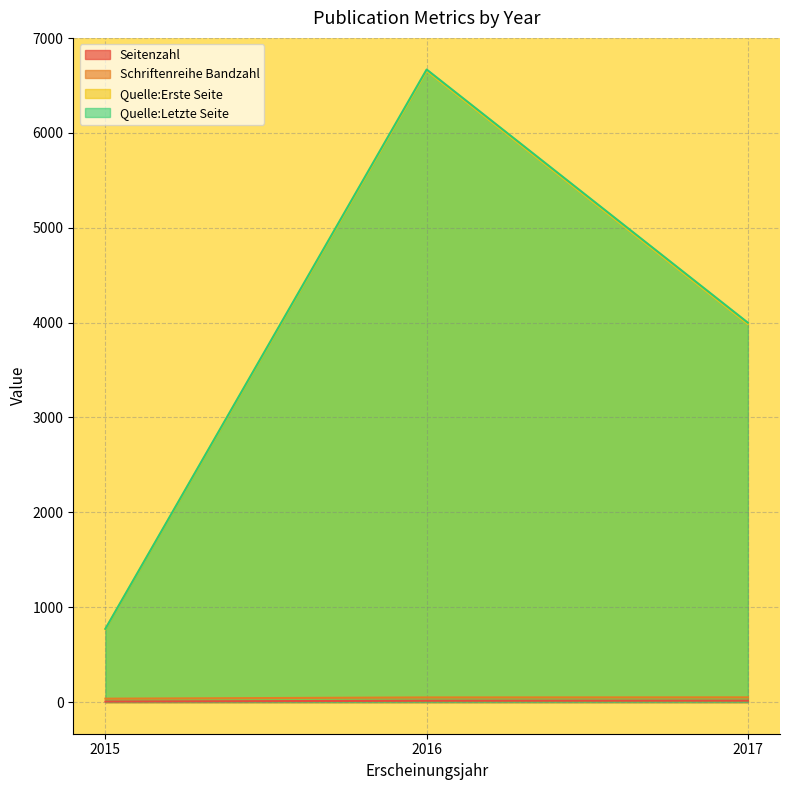

What is the difference between the Seitenzahl values at 2017 and 2016?

1